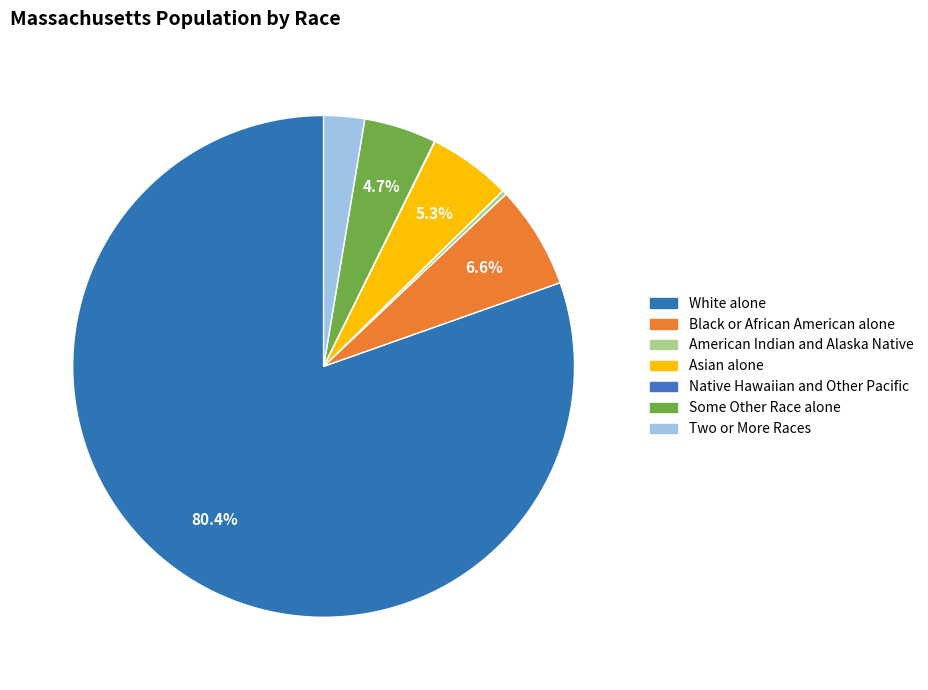

Is it true that American Indian and Alaska Native is 10% of the pie?

False